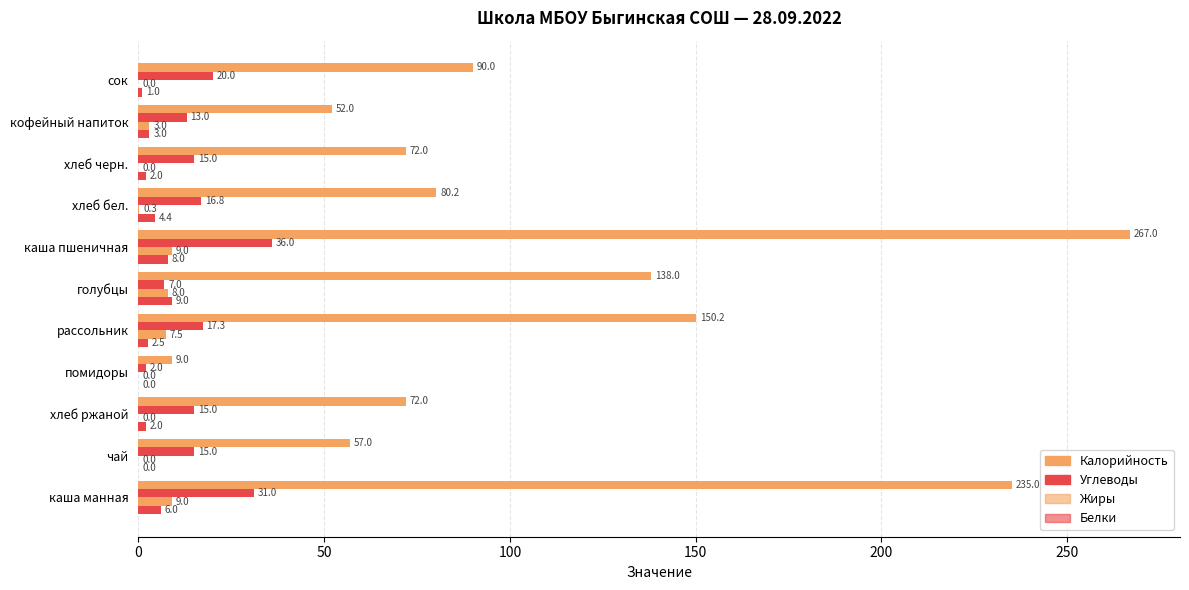

What is the sum of all Калорийность values?

1222.5